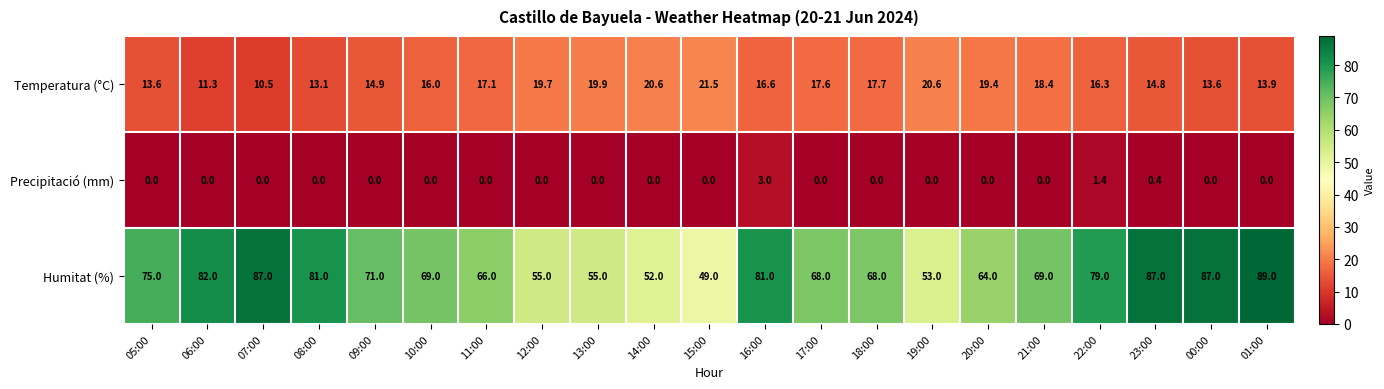

Where is Temperatura (°C) nearest to the value 16?

10:00